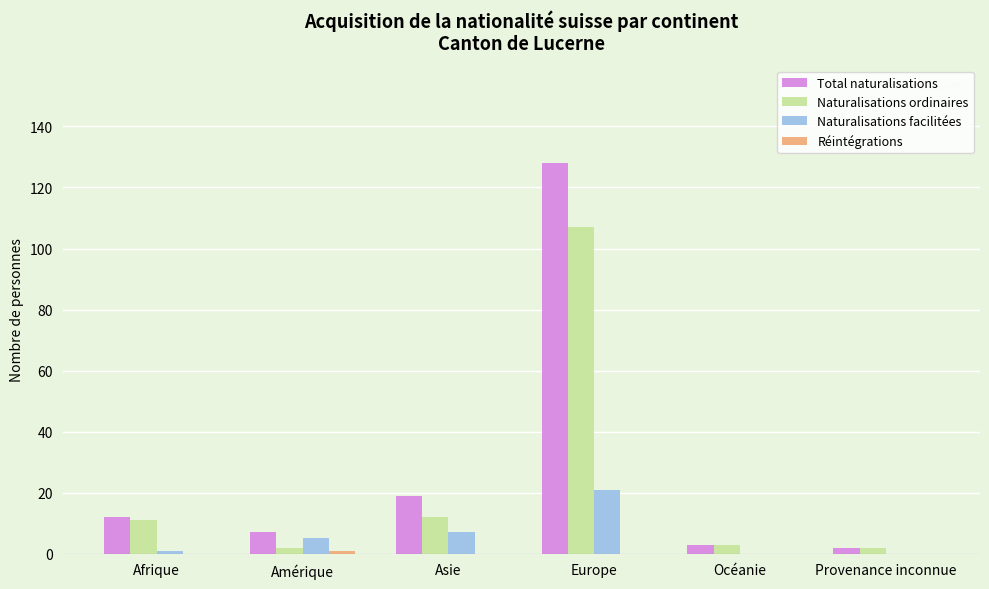

Does the chart contain stacked bars?

No